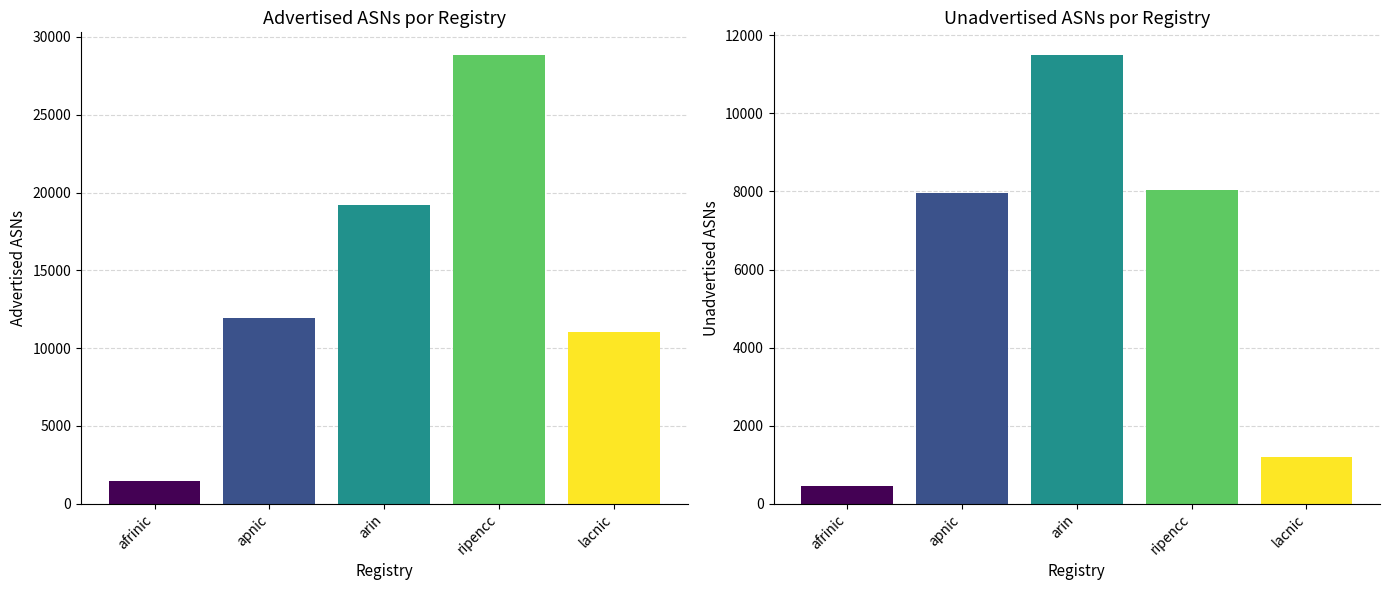

What is the label of the 5th bar from the left?

lacnic